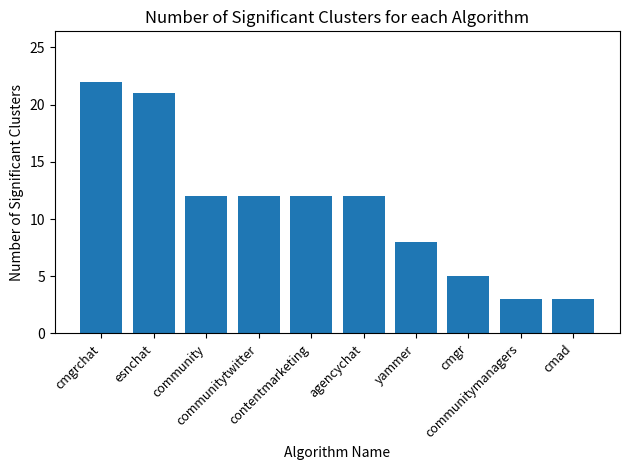

What is the maximum value shown in the chart?

22